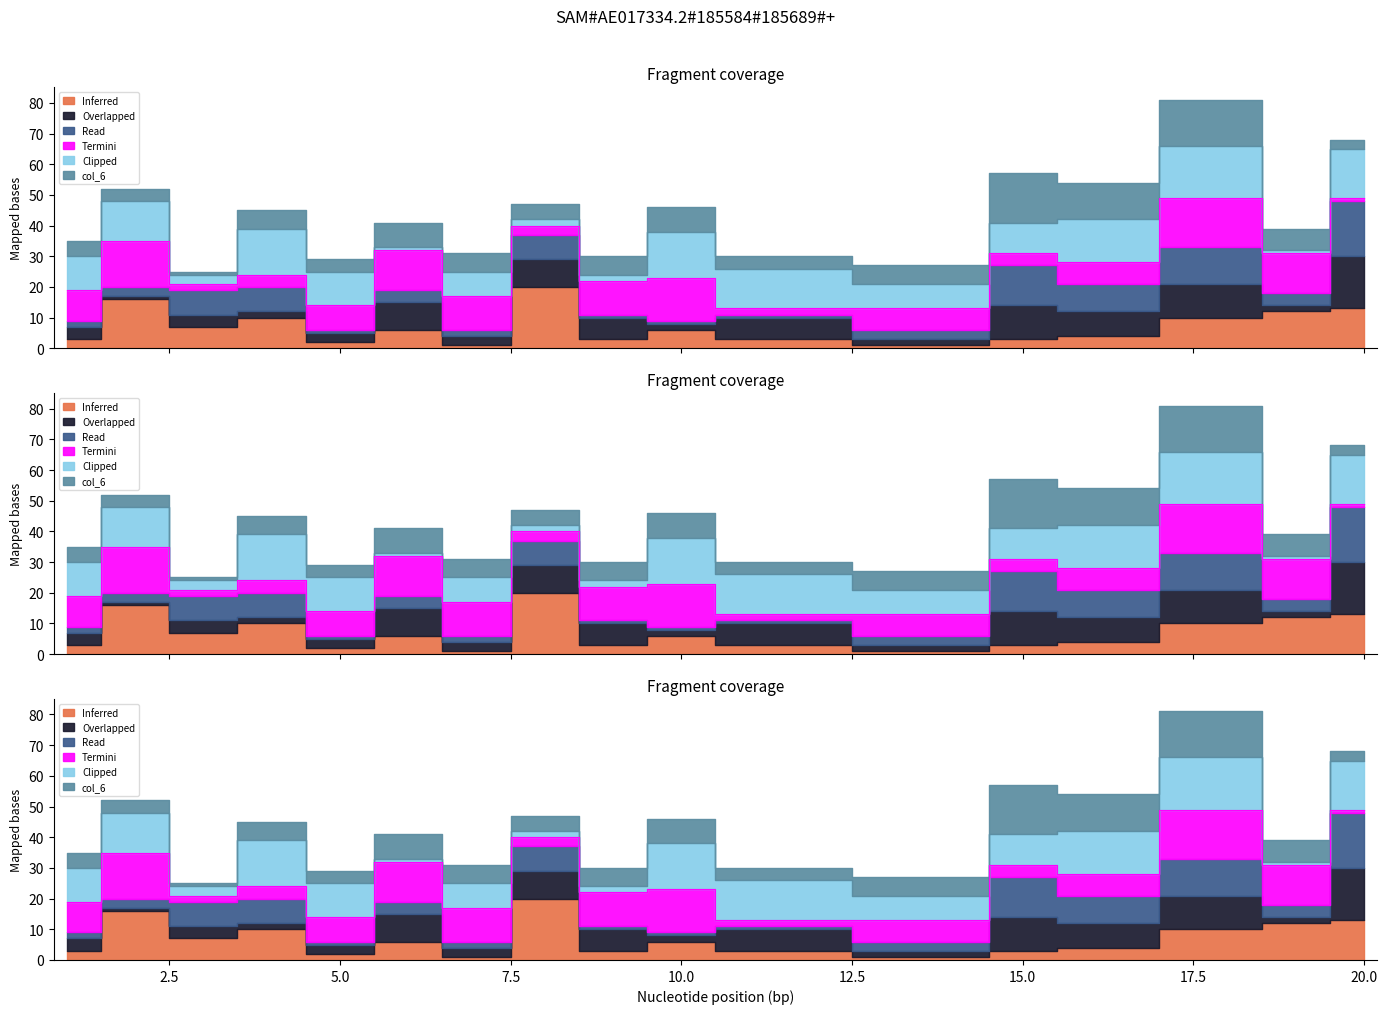

At which category does col_6 reach its first local peak?

4